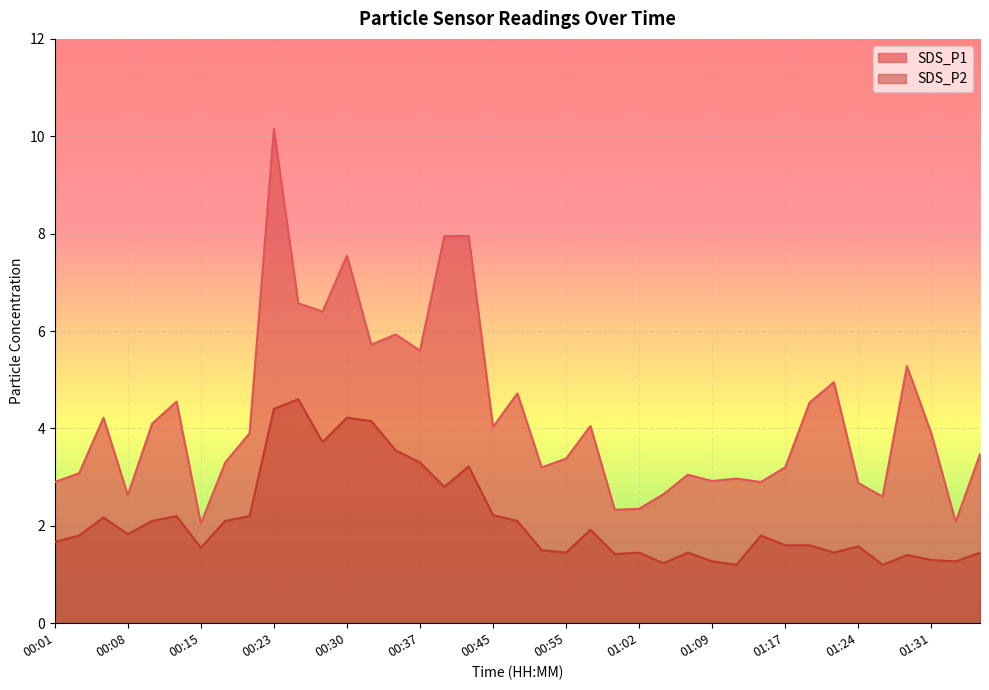

Reading left to right, transcribe all the data shown in this chart.

SDS_P1: 00:01=2.9	00:03=3.1	00:06=4.2	00:08=2.6	00:11=4.1	00:13=4.5	00:15=2.0	00:18=3.3	00:20=3.9	00:23=10.2	00:25=6.6	00:28=6.4	00:30=7.5	00:33=5.7	00:35=5.9	00:37=5.6	00:40=8.0	00:42=8.0	00:45=4.0	00:47=4.7	00:52=3.2	00:55=3.4	00:57=4.0	01:00=2.3	01:02=2.4	01:04=2.6	01:07=3.0	01:09=2.9	01:12=3.0	01:14=2.9	01:17=3.2	01:19=4.5	01:22=5.0	01:24=2.9	01:26=2.6	01:29=5.3	01:31=3.9	01:34=2.1	01:36=3.5
SDS_P2: 00:01=1.7	00:03=1.8	00:06=2.2	00:08=1.8	00:11=2.1	00:13=2.2	00:15=1.6	00:18=2.1	00:20=2.2	00:23=4.4	00:25=4.6	00:28=3.7	00:30=4.2	00:33=4.2	00:35=3.5	00:37=3.3	00:40=2.8	00:42=3.2	00:45=2.2	00:47=2.1	00:52=1.5	00:55=1.4	00:57=1.9	01:00=1.4	01:02=1.4	01:04=1.2	01:07=1.4	01:09=1.3	01:12=1.2	01:14=1.8	01:17=1.6	01:19=1.6	01:22=1.4	01:24=1.6	01:26=1.2	01:29=1.4	01:31=1.3	01:34=1.3	01:36=1.4